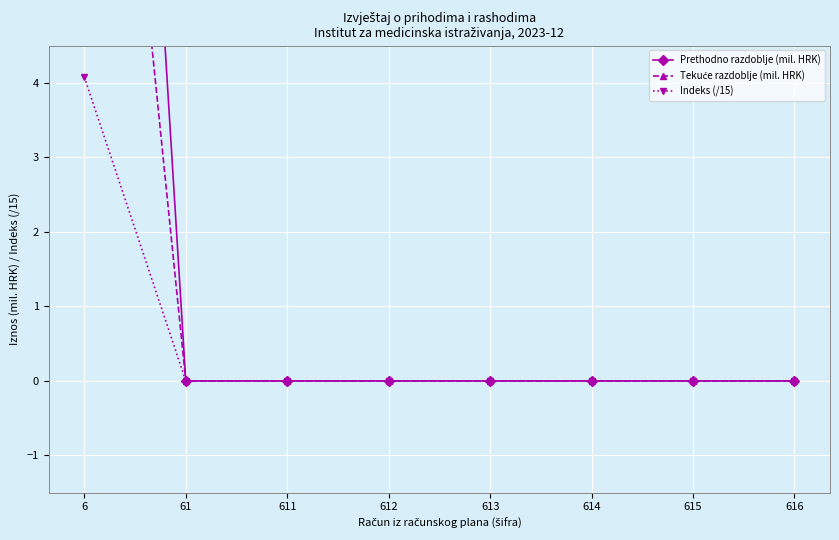

Between 612 and 611, which is larger?

612